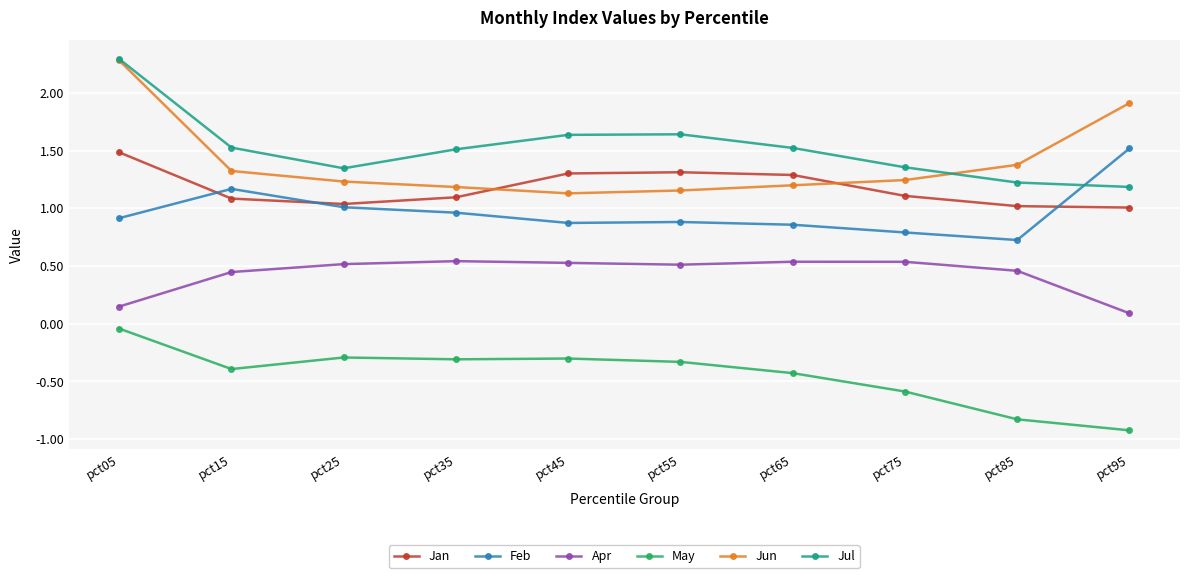

At which label is May closest to 0?

pct05